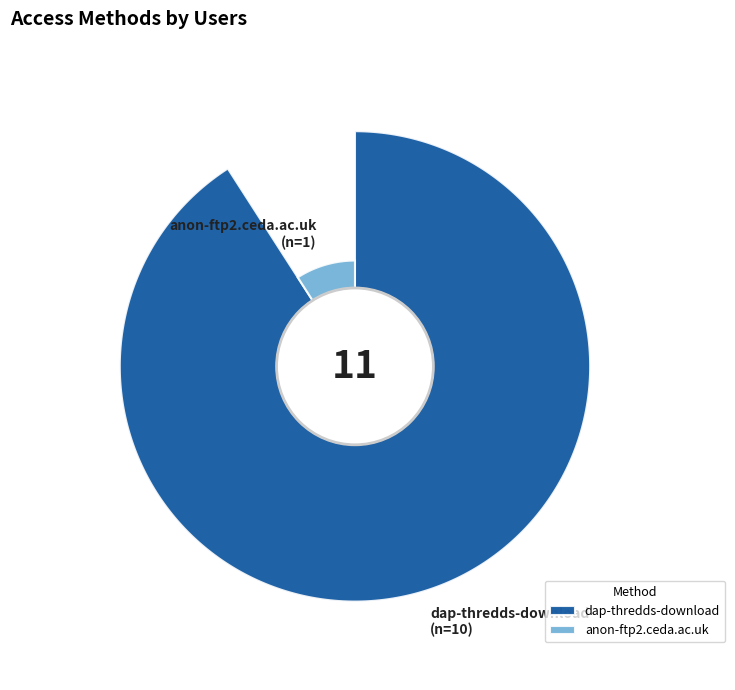

What percentage is the dap-thredds-download slice, to the nearest percent?

91%